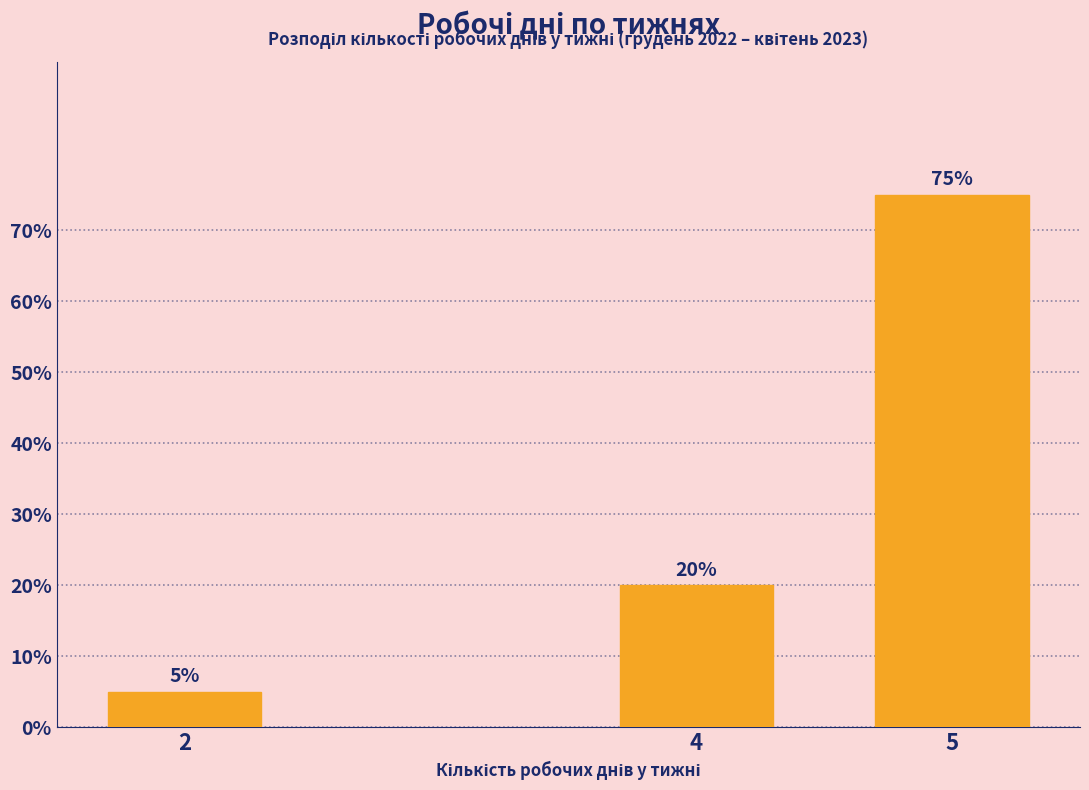

Reading left to right, list all the values displayed in this chart.

2=5	4=20	5=75